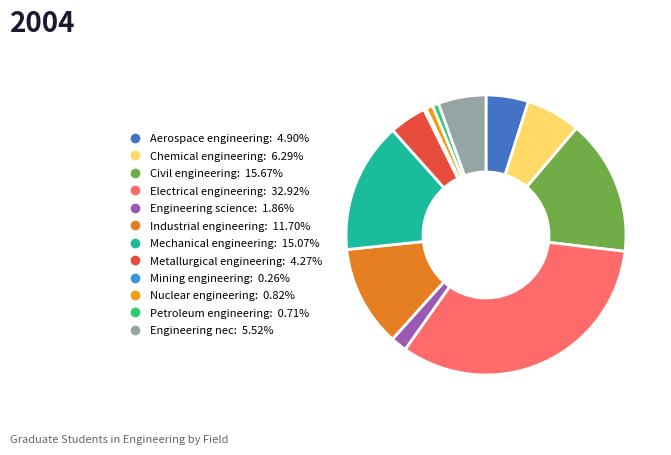

To the nearest percent, what is the difference between the largest and smallest slice percentages?

33%